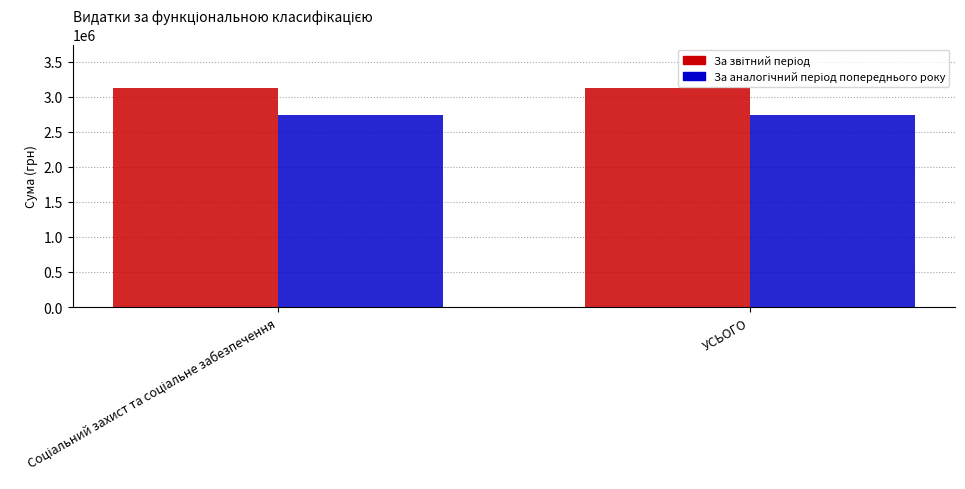

What is the greatest value displayed?

3119172